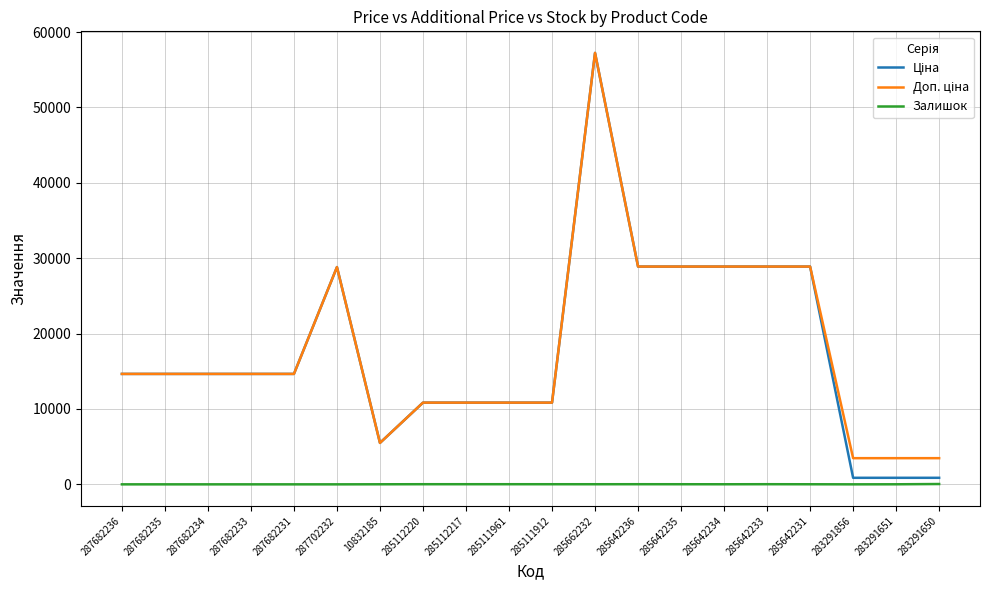

What is the greatest value displayed?

57235.5